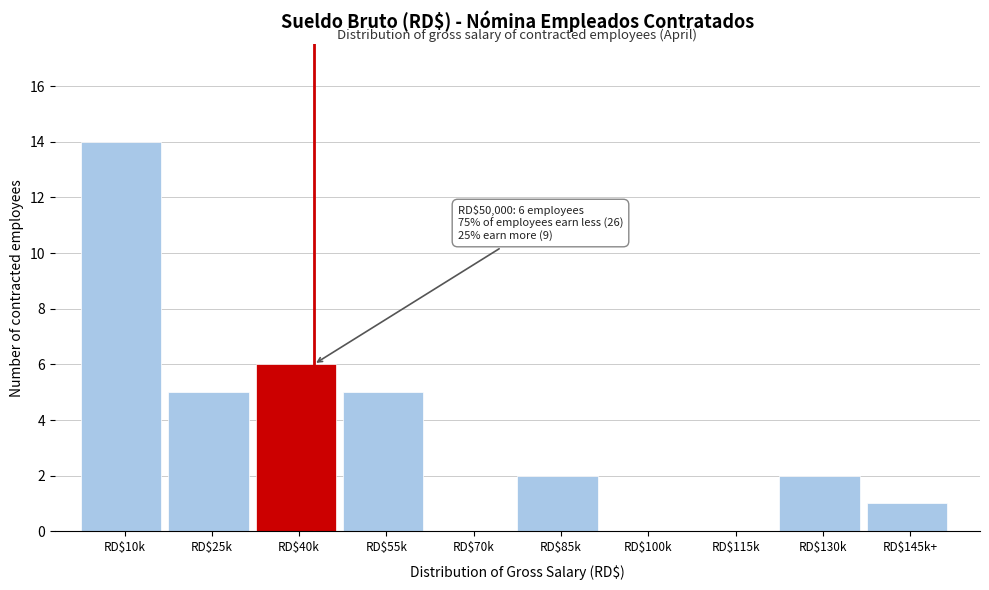

Which category has the highest value across all series?

RD$10k